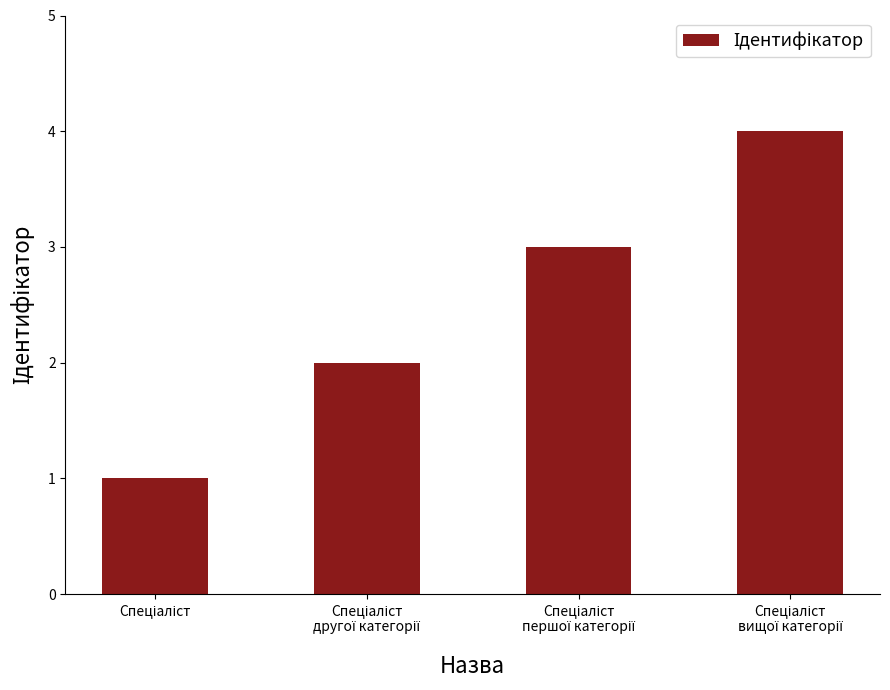

What is the greatest value displayed?

4